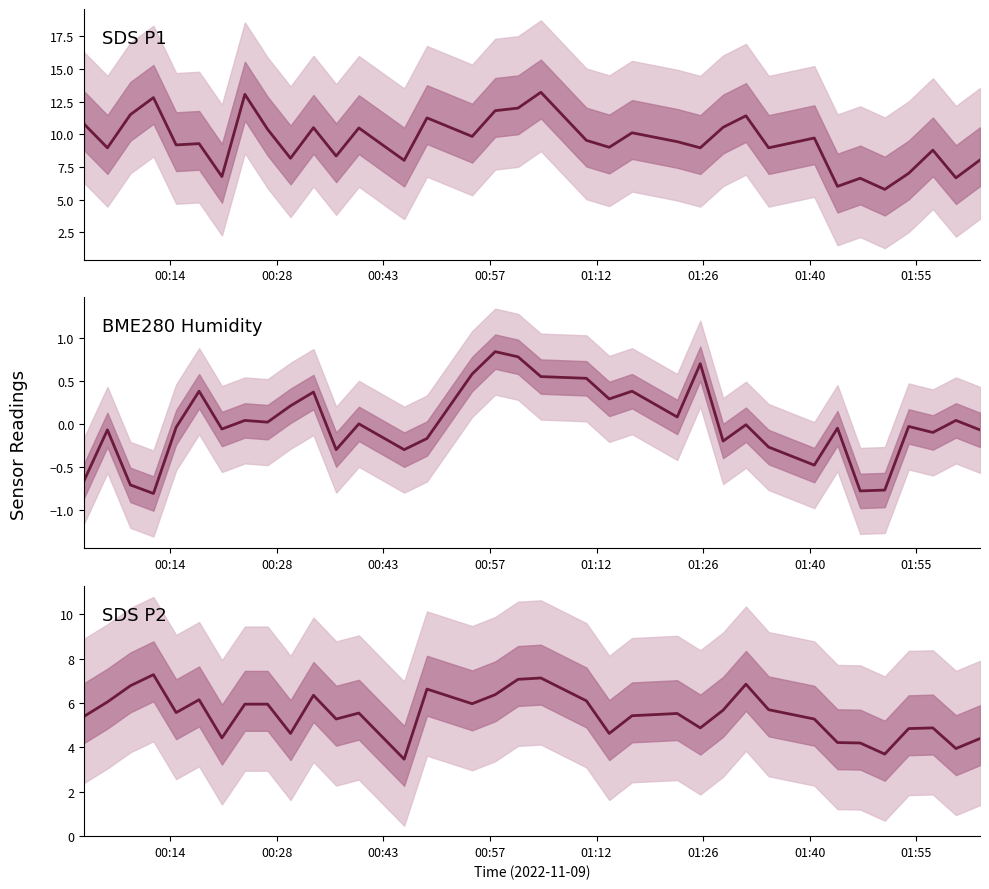

In SDS_P2, how many points are higher than both neighbors (excluding endpoints)?

9